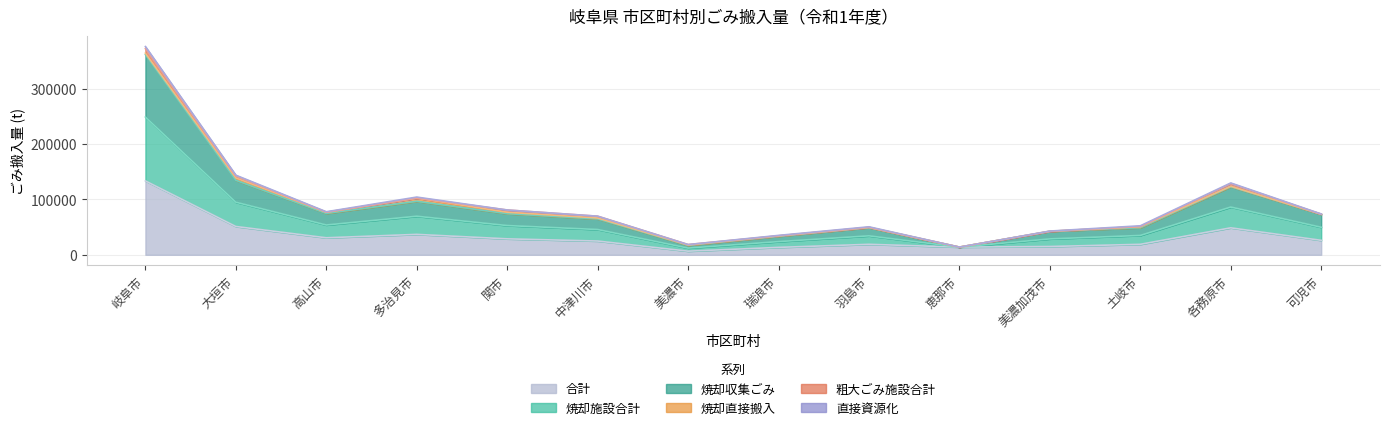

Where does the 焼却収集ごみ series first go above 73330?

岐阜市